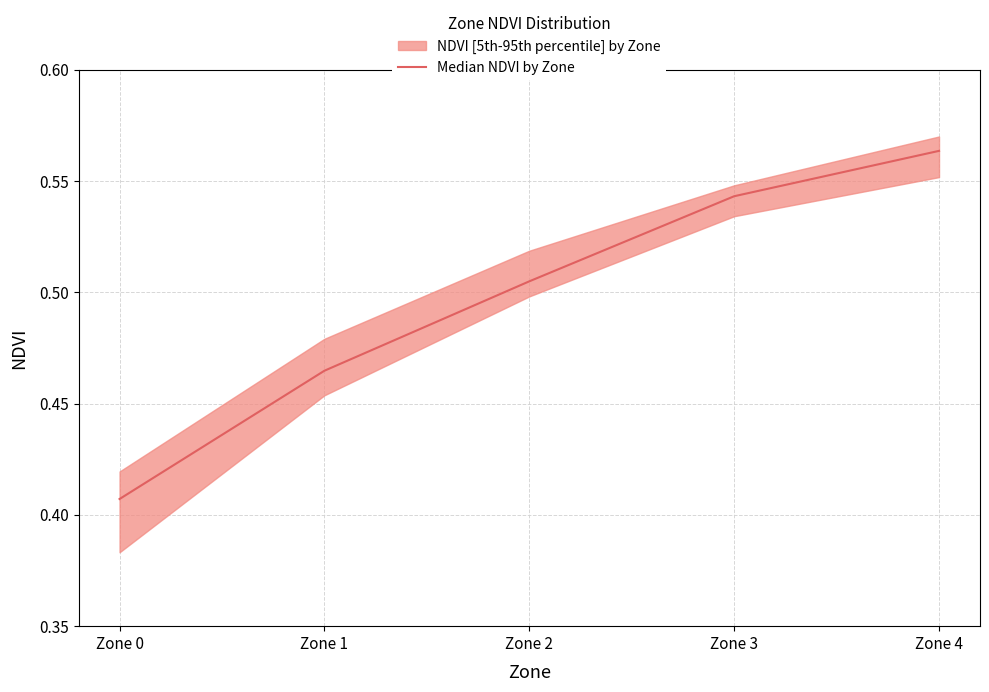

Rank the categories by value from lowest to highest.

Zone 0, Zone 1, Zone 2, Zone 3, Zone 4